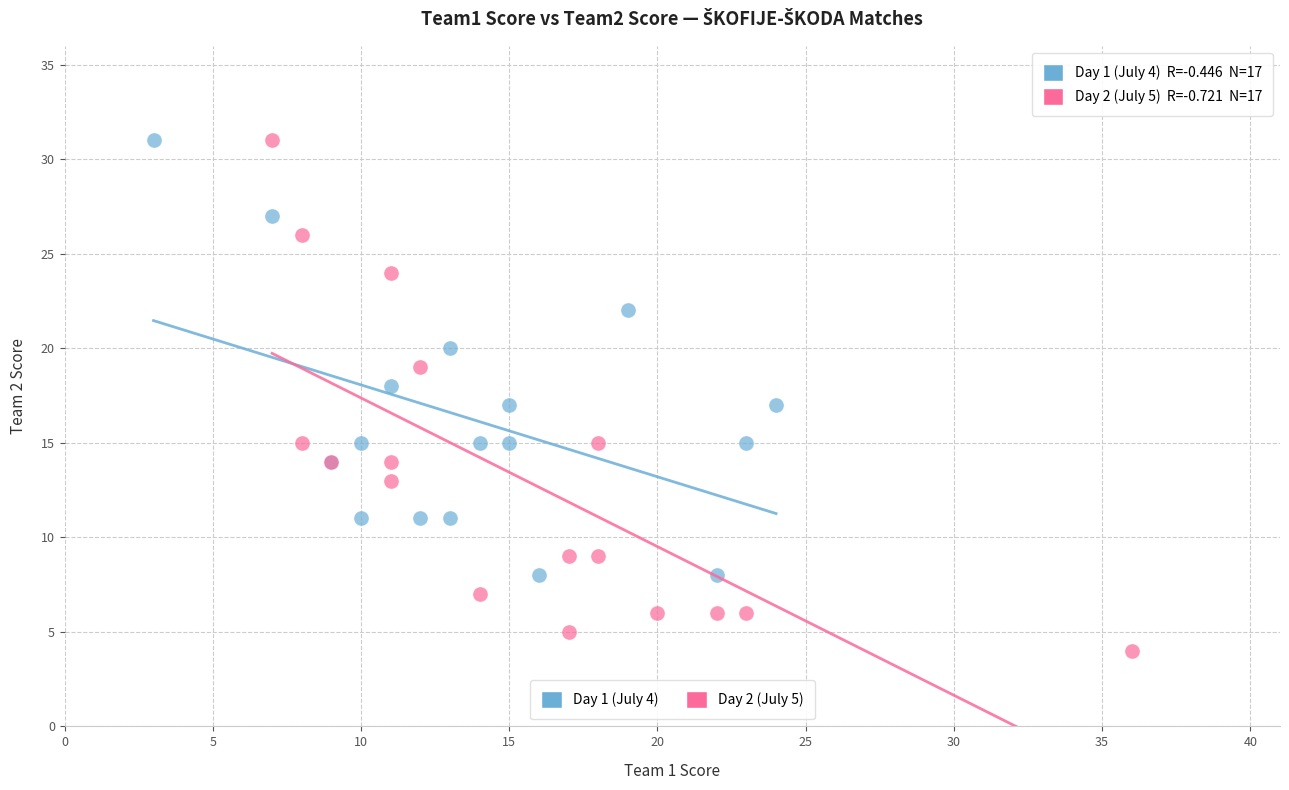

Which series contains the lowest Y value?

Day 2 (July 5)